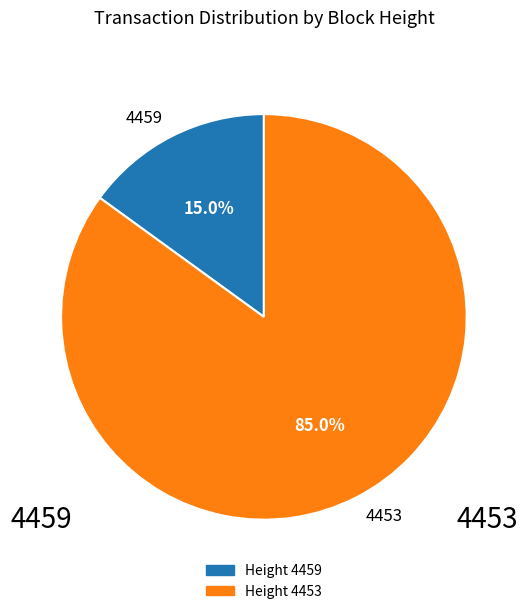

How many slices are in this pie chart?

2